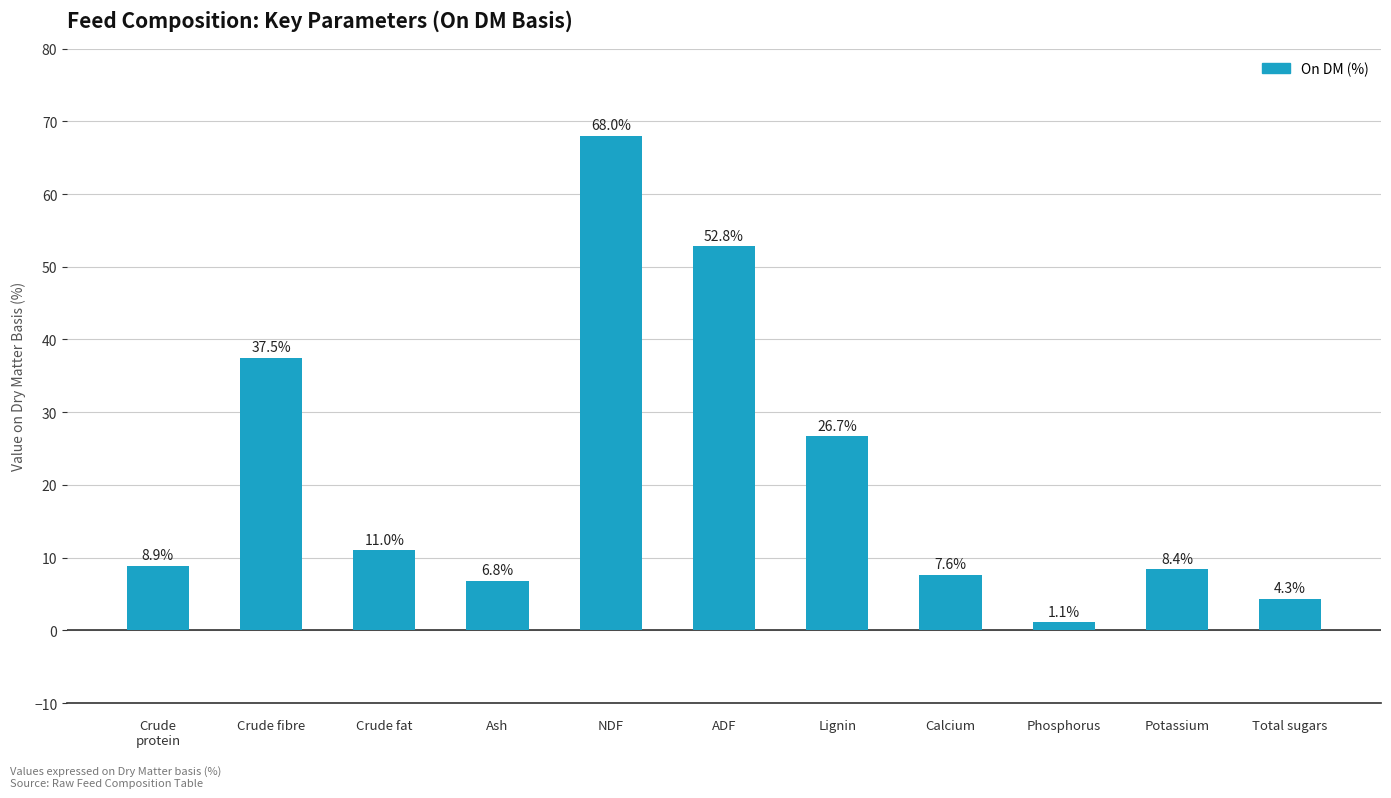

What value does the data have at ADF?

52.8